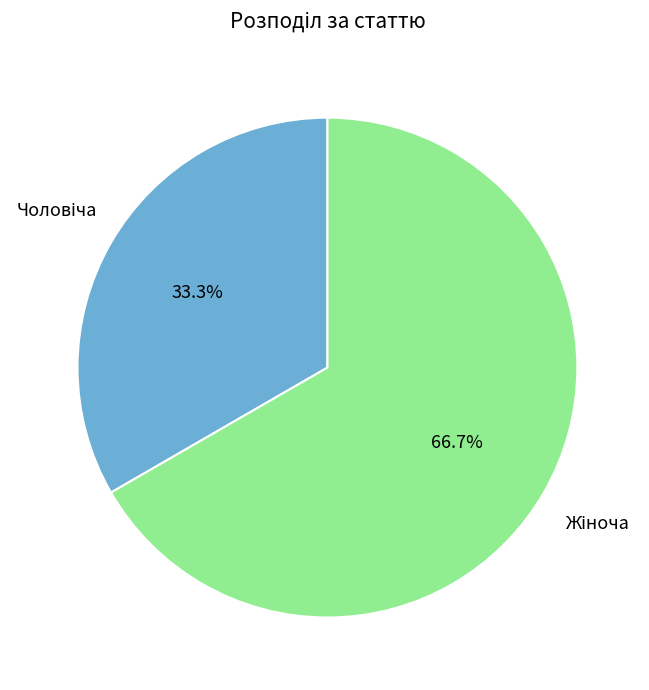

Is there a majority slice in this chart?

Yes